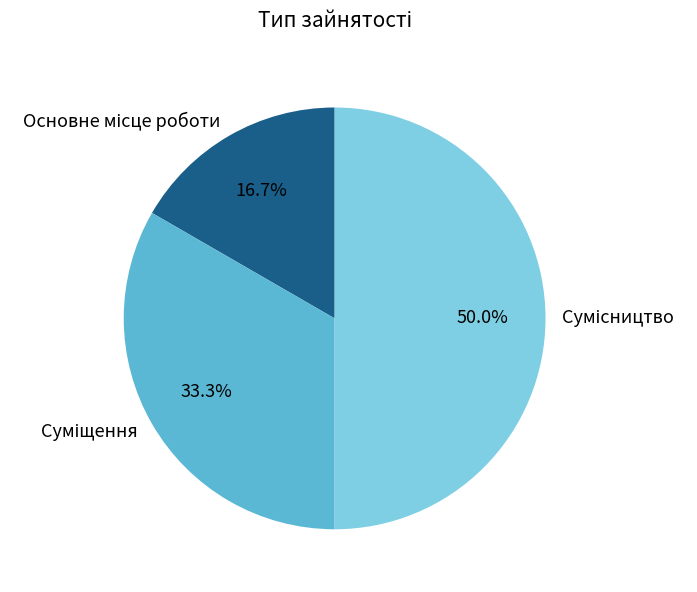

Count the number of slices in the pie.

3